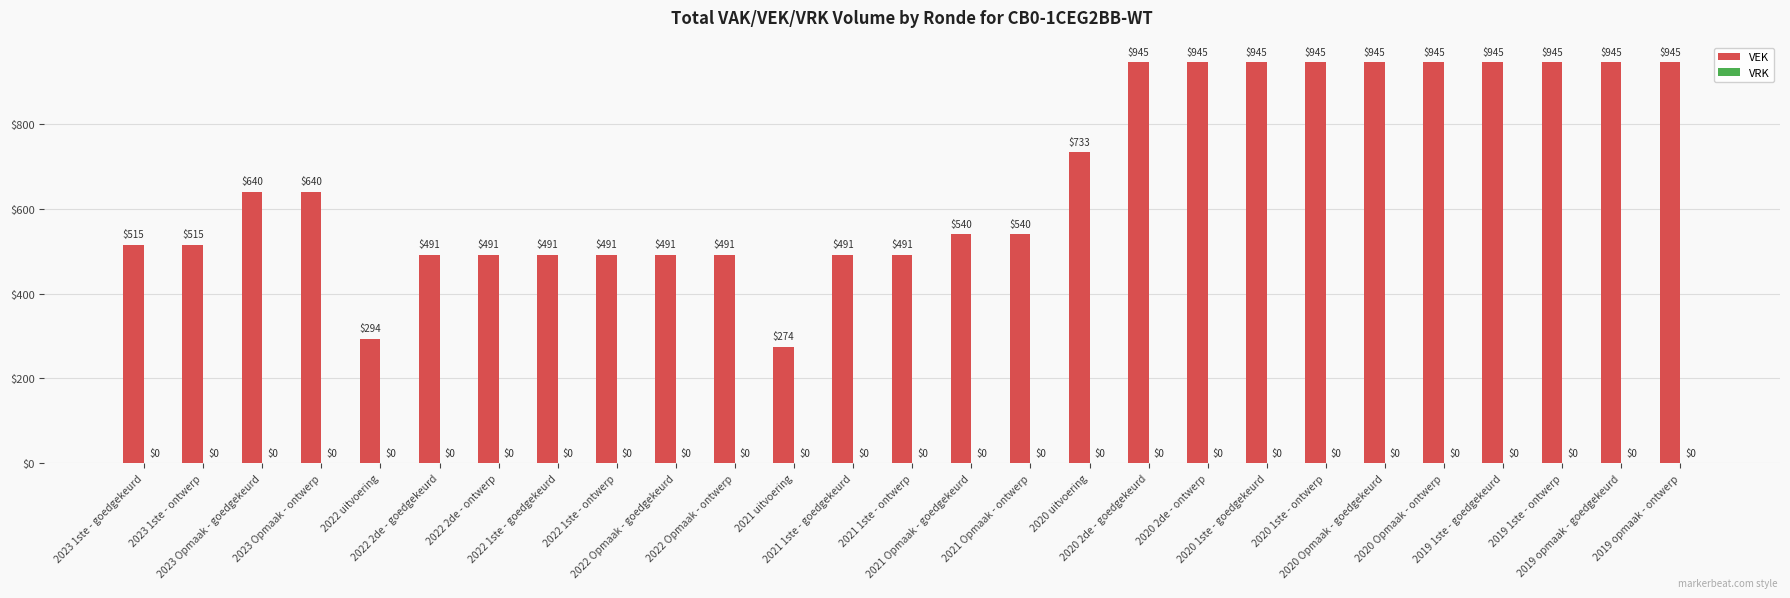

What is the difference between the maximum and minimum values?

671